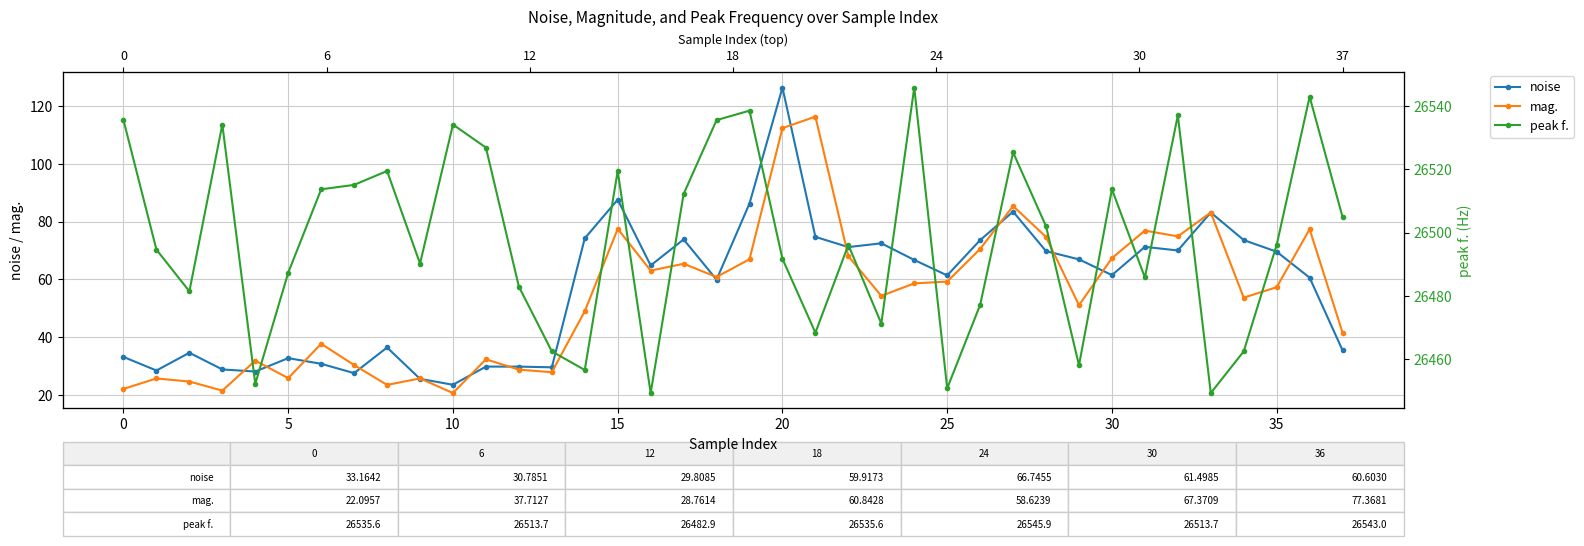

What is the minimum value for mag.?

20.7